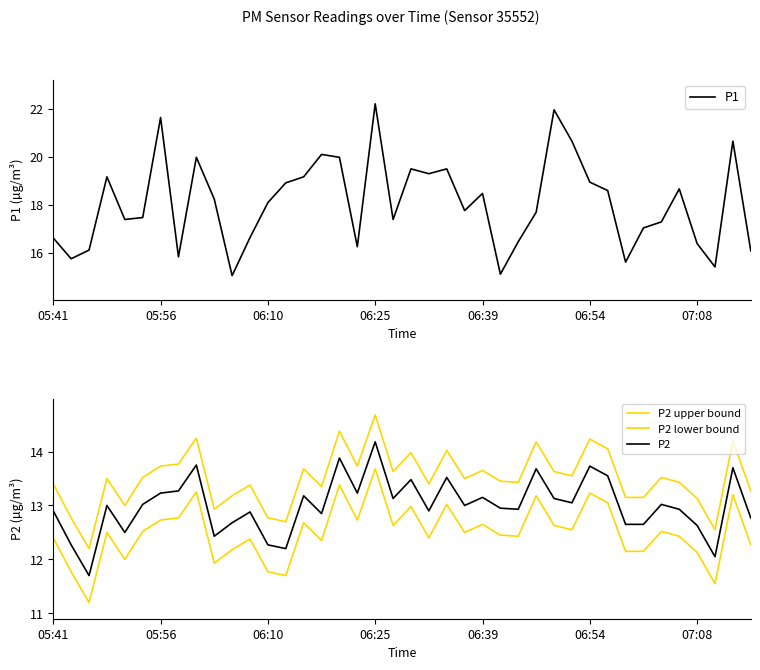

The value of P1 at 07:08 is 16.4. True or false?

True